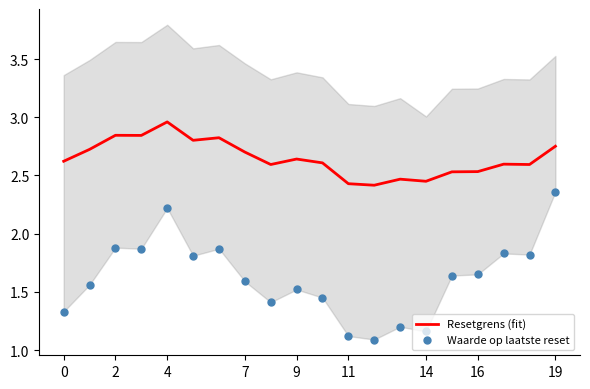

At how many categories does at least one series exceed 1?

20